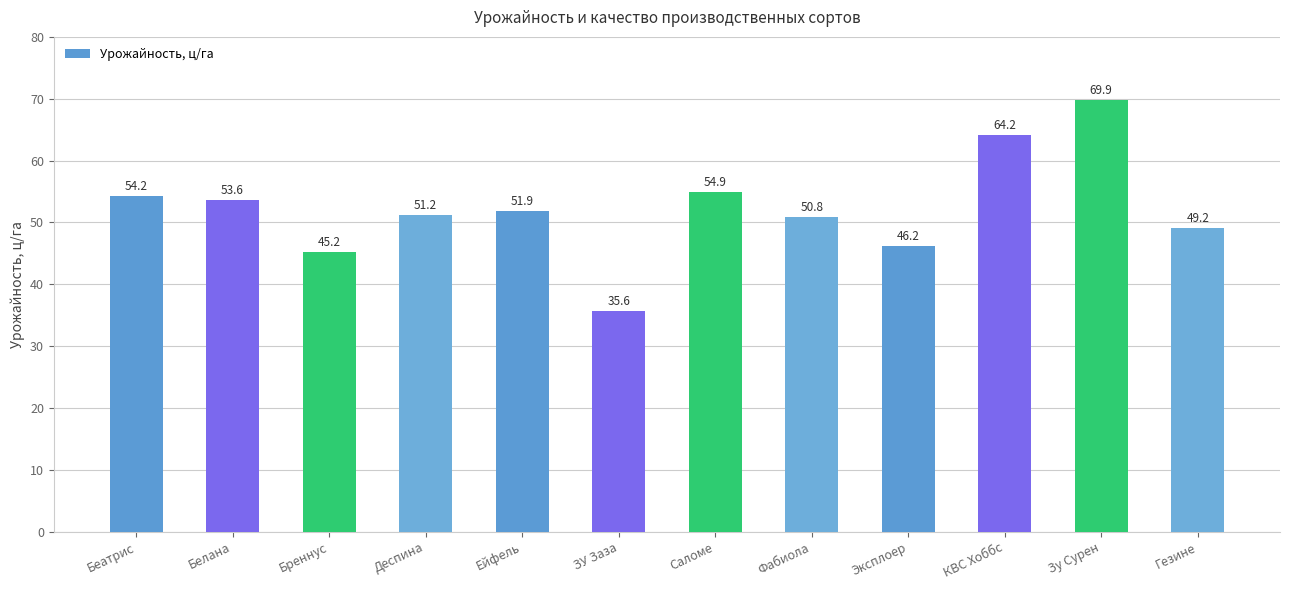

Which has a higher value, Гезине or Белана?

Белана